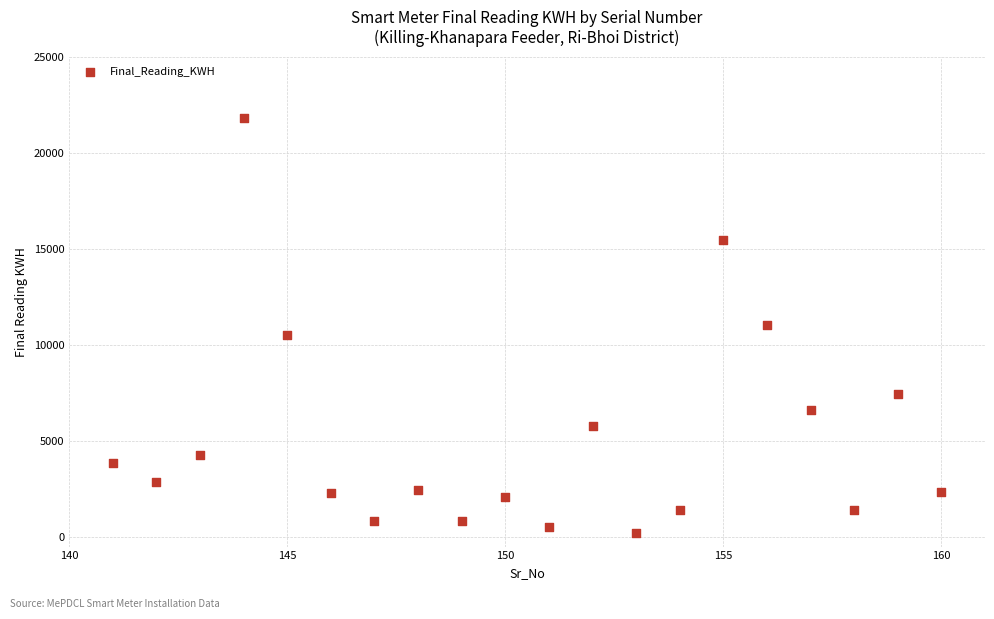

What is the range of X values (max minus min)?

19